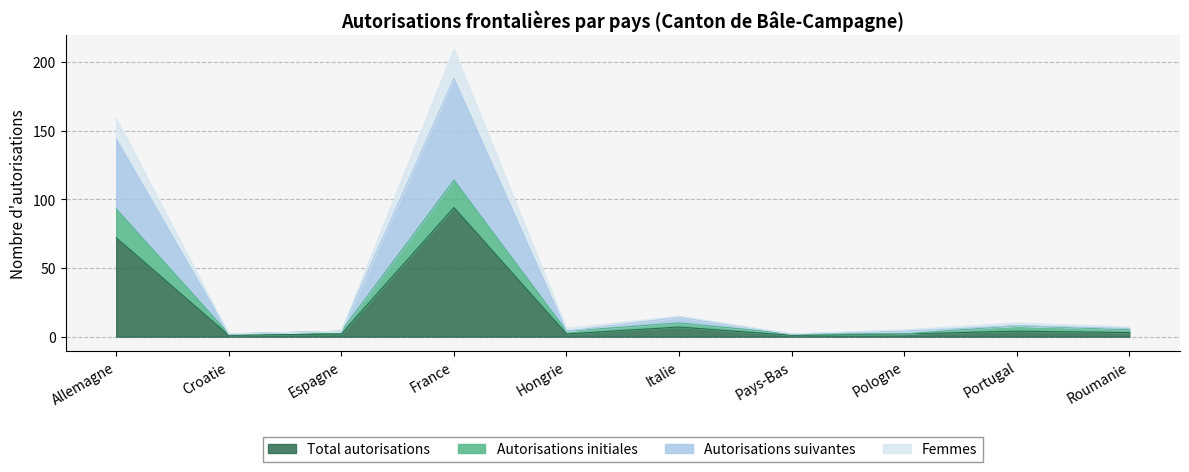

What is the average value of the Total autorisations series?

19